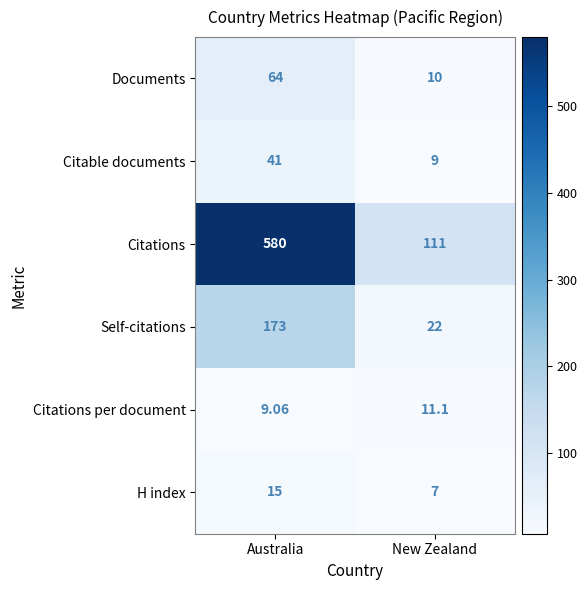

What is the spread (max minus min) of values at Australia?

570.9